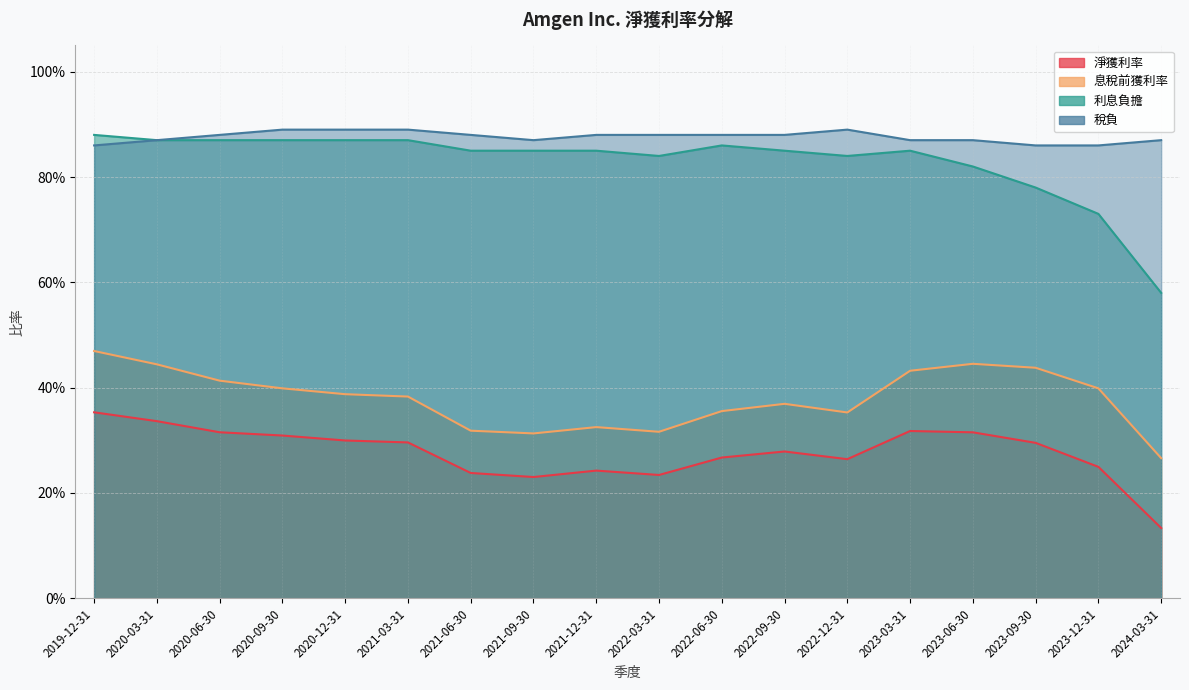

At which category is the sum across all series the highest?

2019-12-31